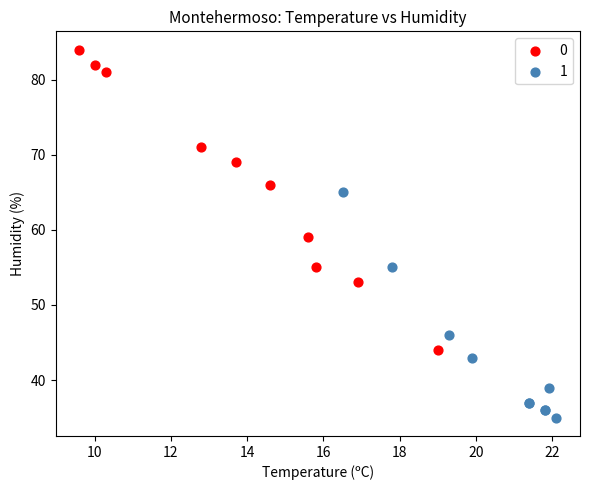

What are all the series names shown in the legend?

0, 1